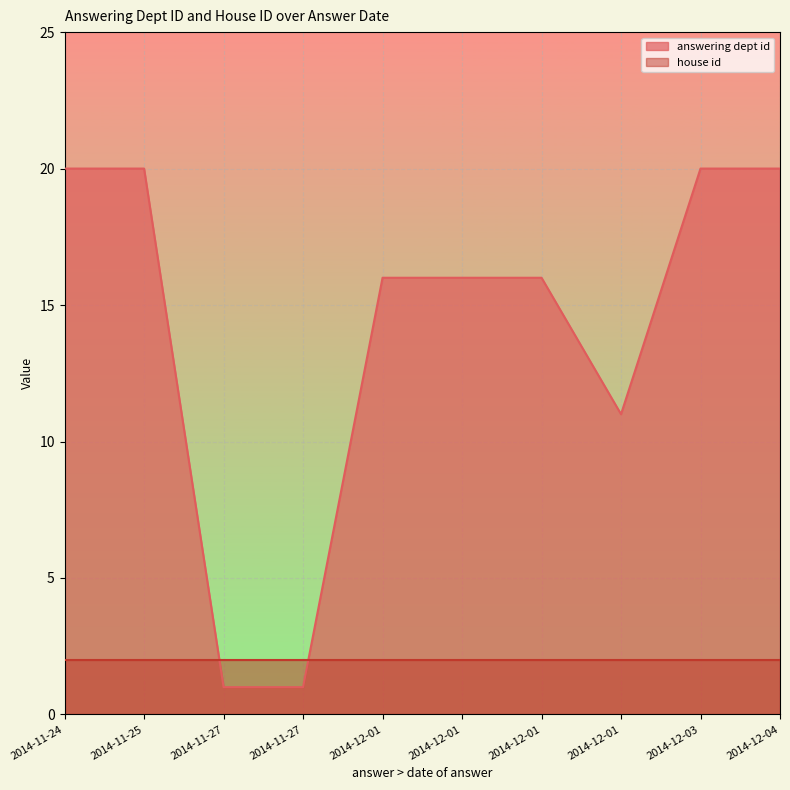

True or false: answering dept id has a value of 1 at 2014-11-27.

True